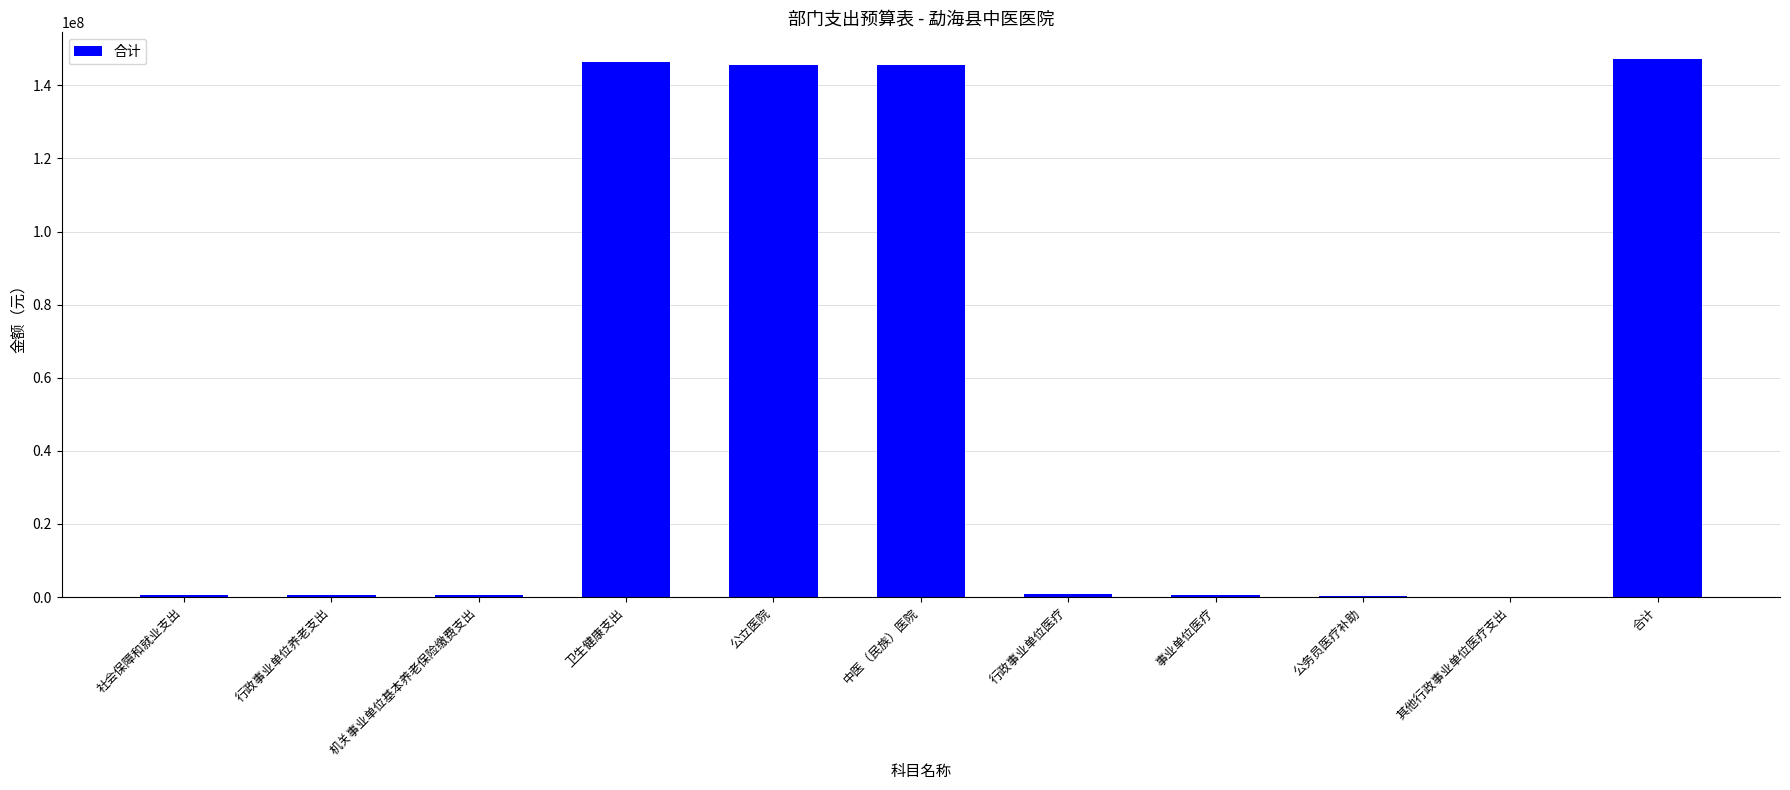

Is it true that the value at 中医（民族）医院 is 61249044.3?

False